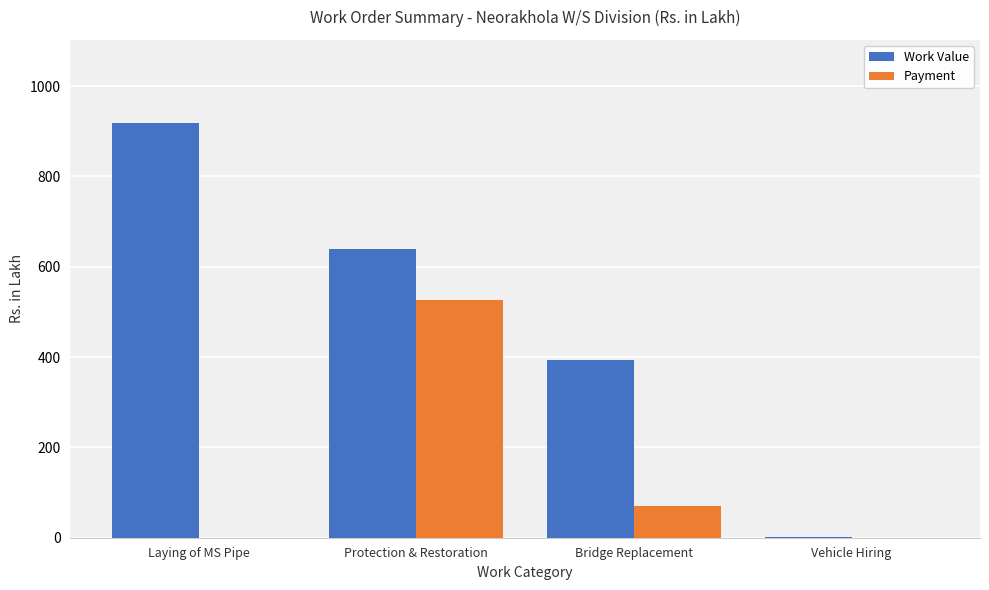

What are all the series names shown in the legend?

Work Value, Payment